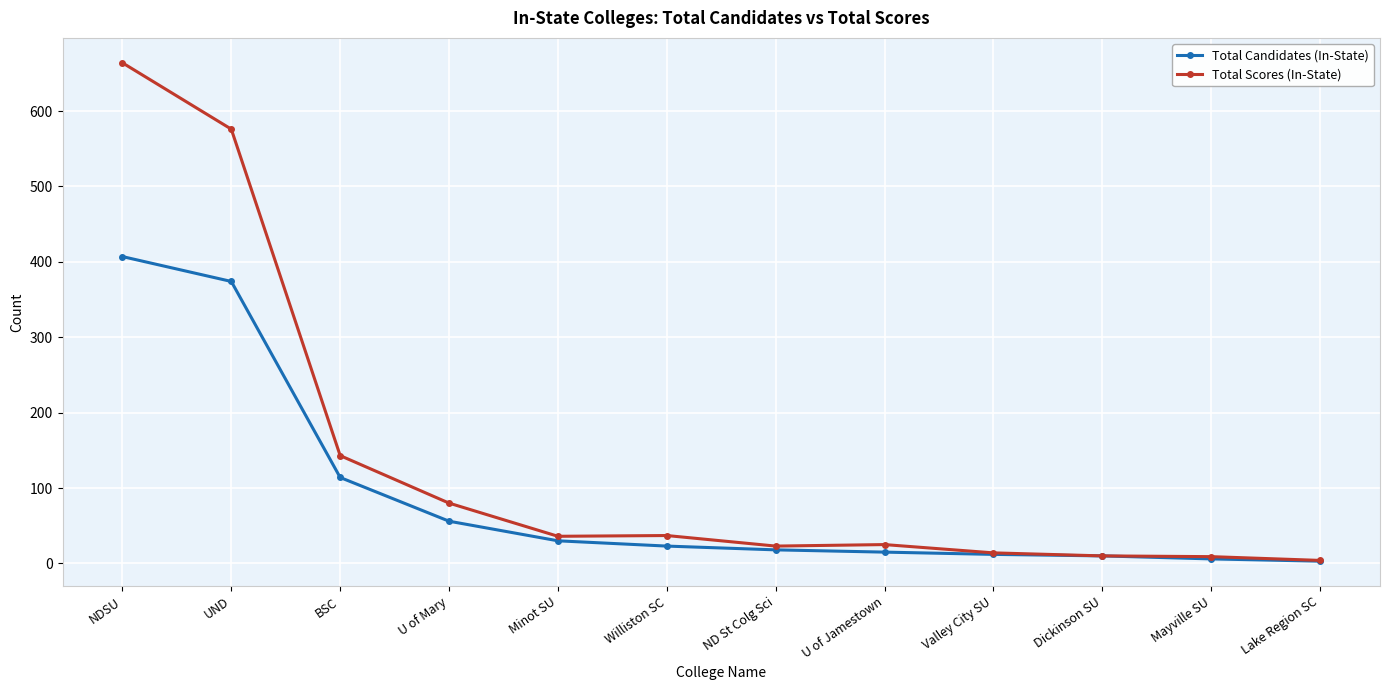

What is the difference between the maximum and second lowest values in the Total Candidates (In-State) series?

401